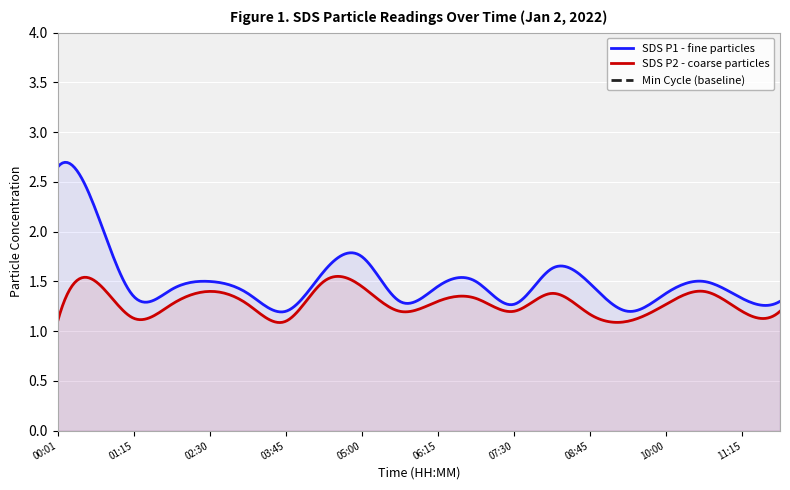

What is the sum of the SDS_P2 values at 03:45 and 08:08?

2.5